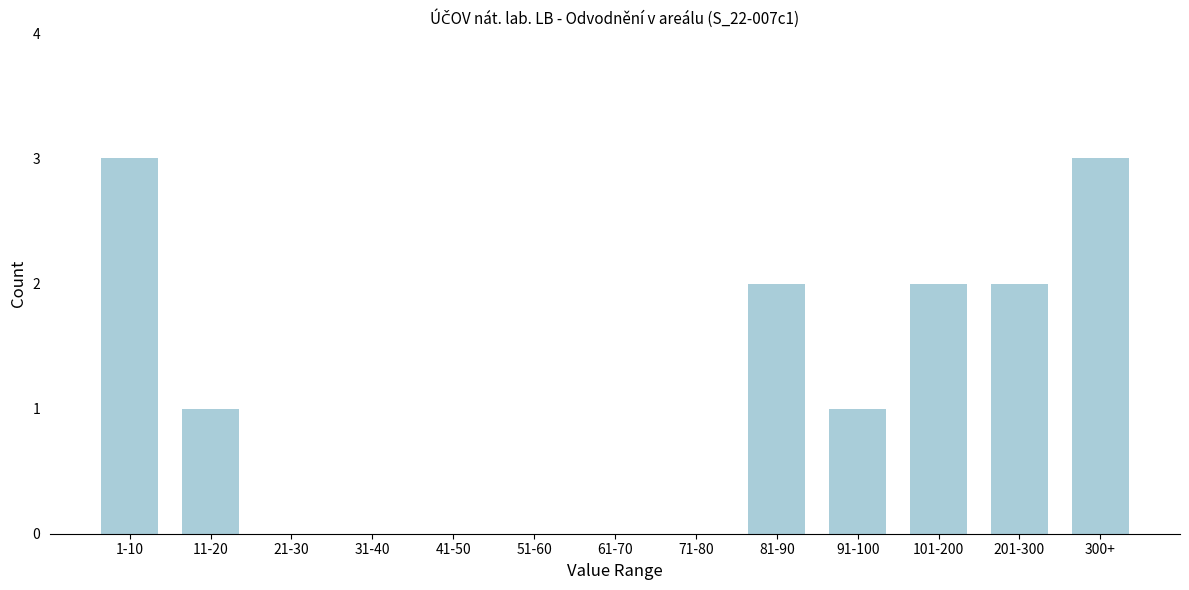

Reading right to left, what are all the values shown in this chart?

300+=3	201-300=2	101-200=2	91-100=1	81-90=2	71-80=0	61-70=0	51-60=0	41-50=0	31-40=0	21-30=0	11-20=1	1-10=3